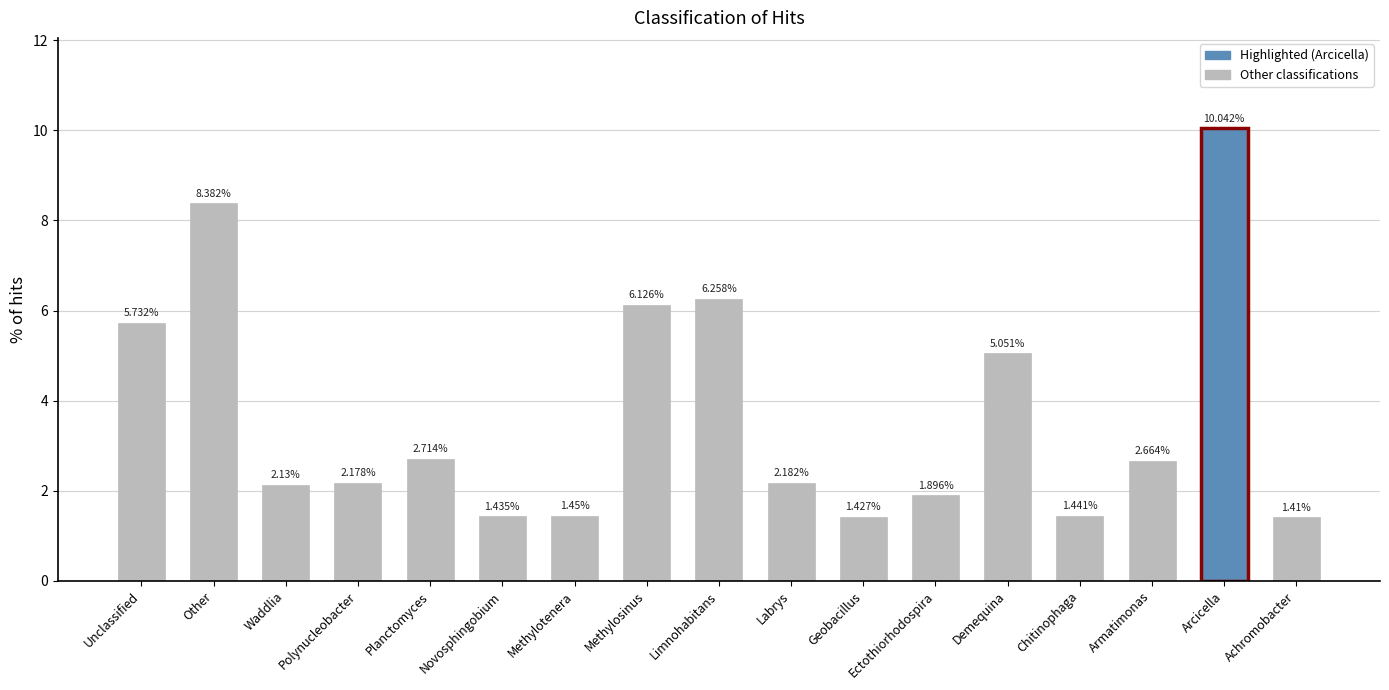

Which label corresponds to the largest value in the chart?

Arcicella